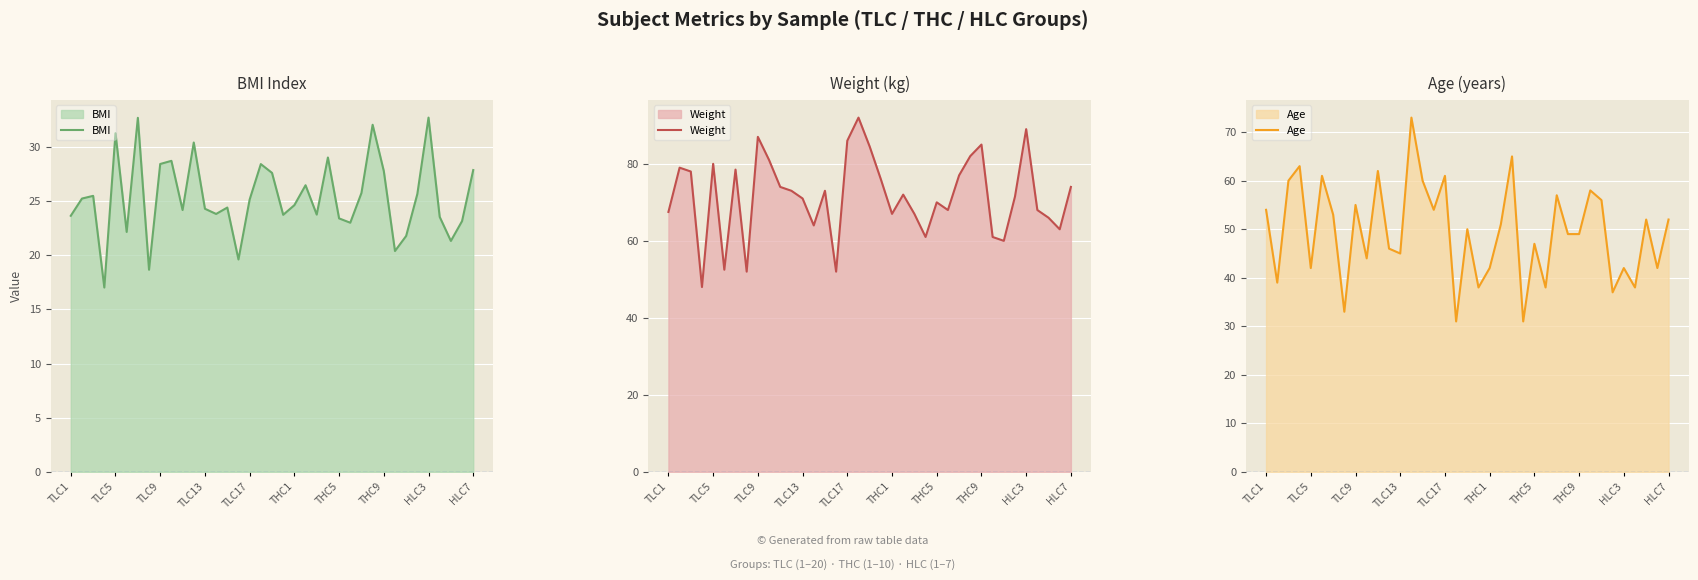

The value of Weight at TLC5 is 22.0. True or false?

False